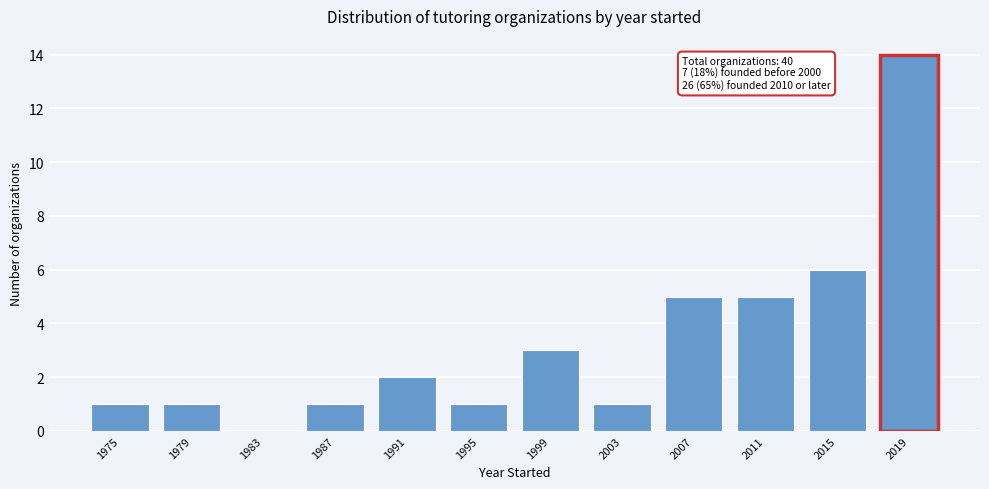

Reading right to left, extract all data points from this chart.

2019=14	2015=6	2011=5	2007=5	2003=1	1999=3	1995=1	1991=2	1987=1	1983=0	1979=1	1975=1